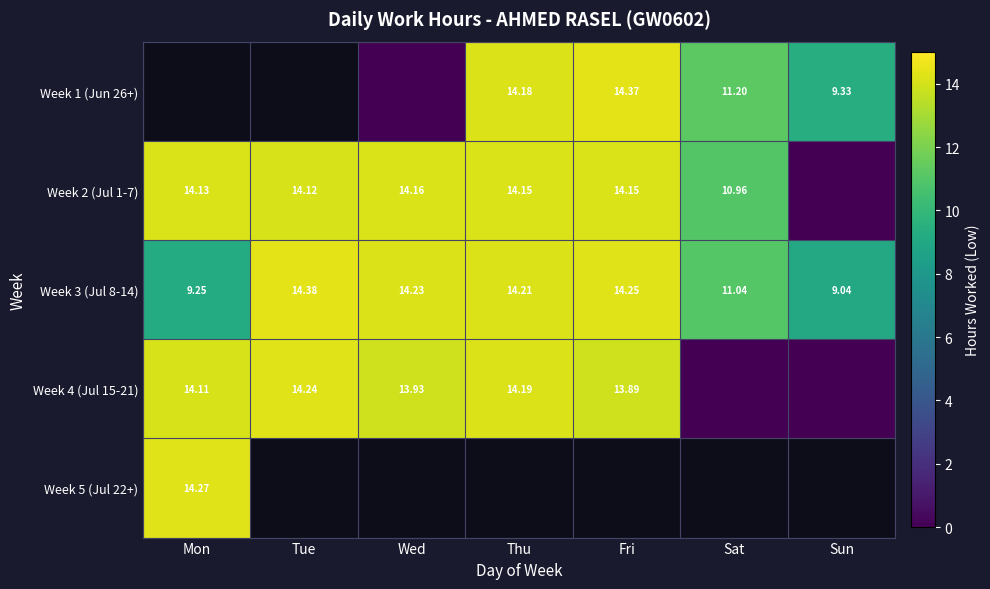

How many categories are shown in the chart?

7